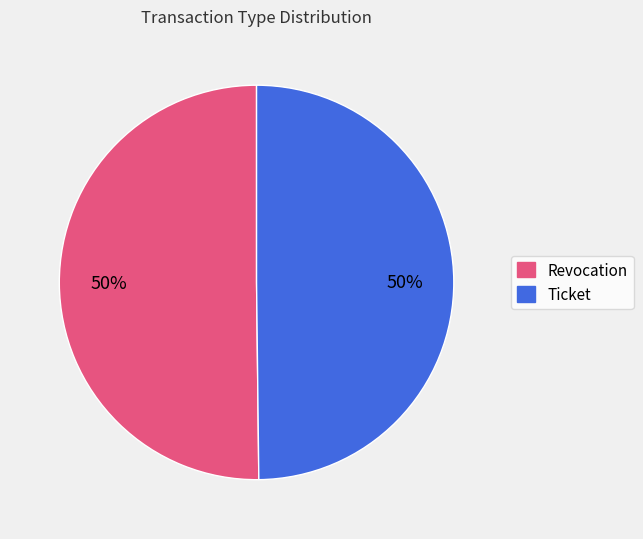

What is the ratio of the value at Ticket to the value at Revocation?

1.0